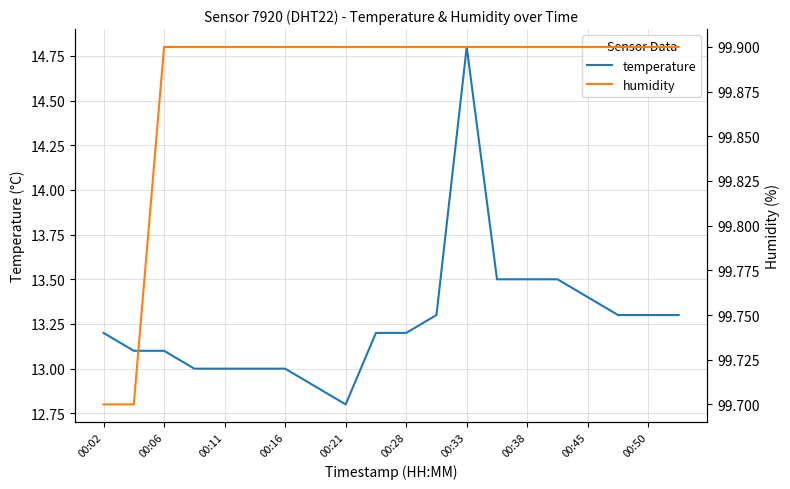

What is the difference between the maximum and minimum values in the humidity series?

0.2